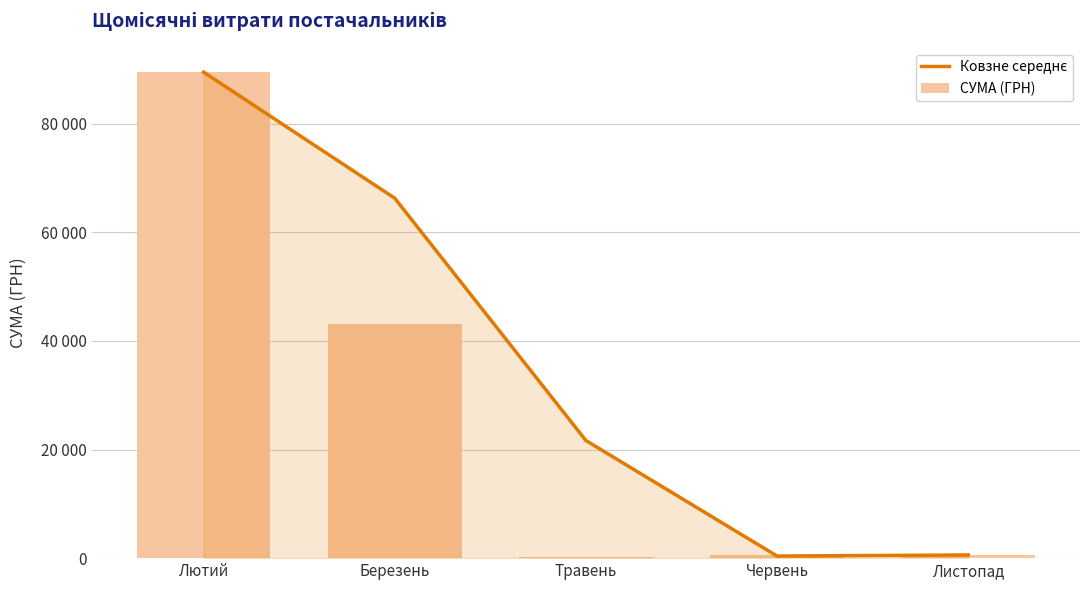

What is the difference between the maximum and second lowest values in the СУМА (ГРН) series?

89006.5